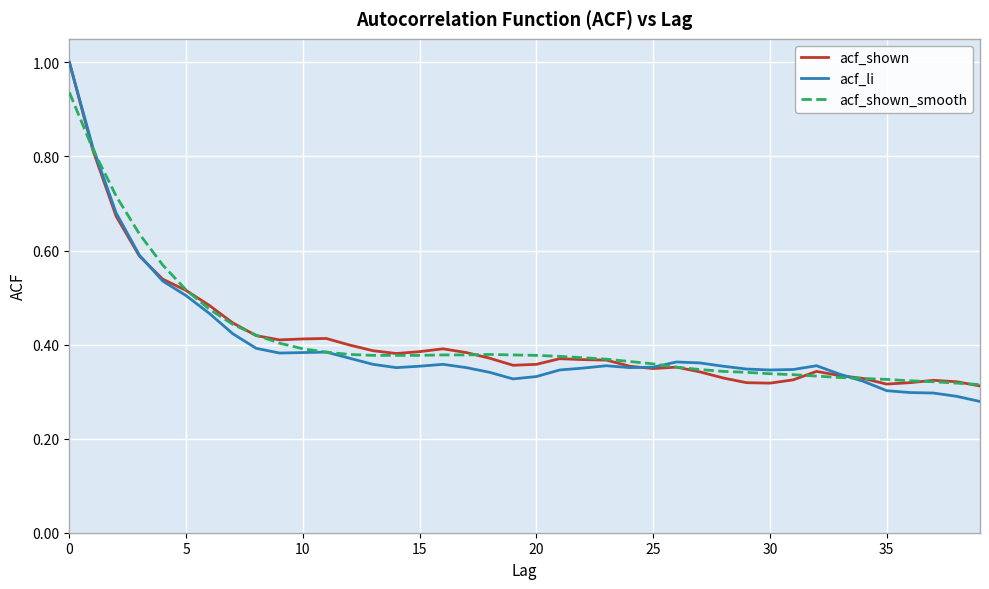

What is the maximum value for acf_li?

1.0